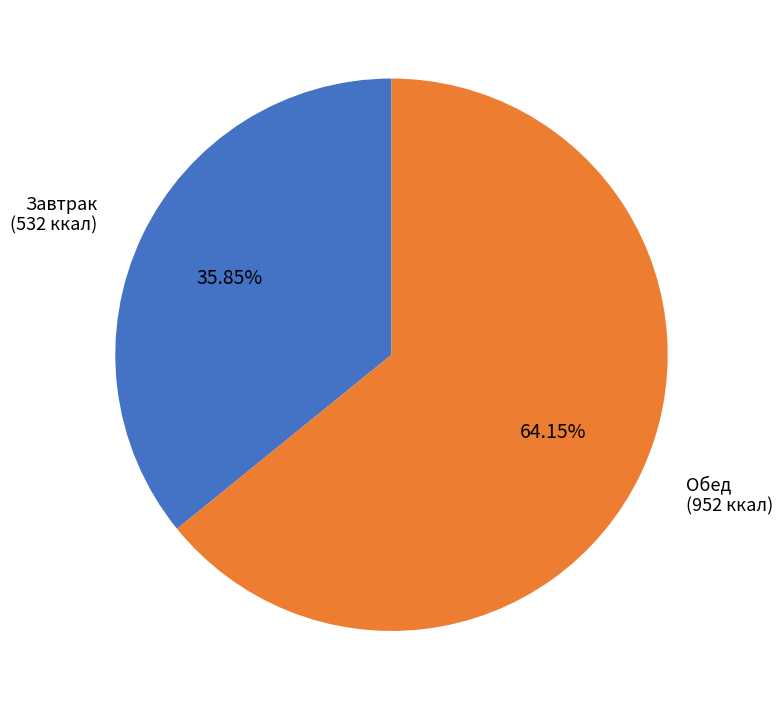

How many segments does this pie chart have?

2